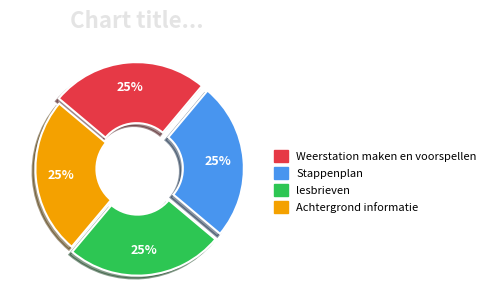

Is it true that lesbrieven is 25% of the pie?

True